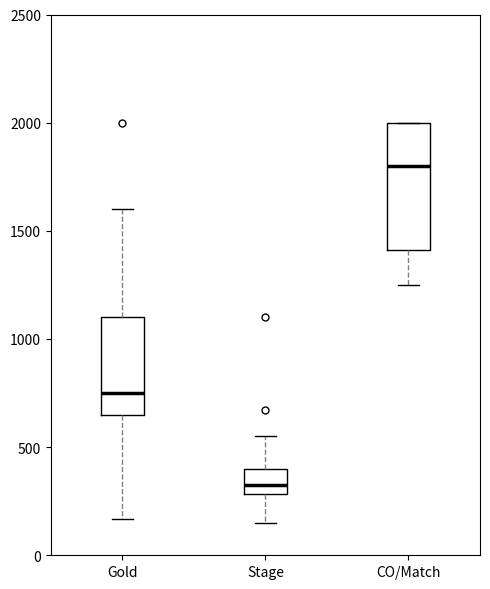

Comparing the boxes themselves (not the whiskers), which one is the tallest?

CO/Match